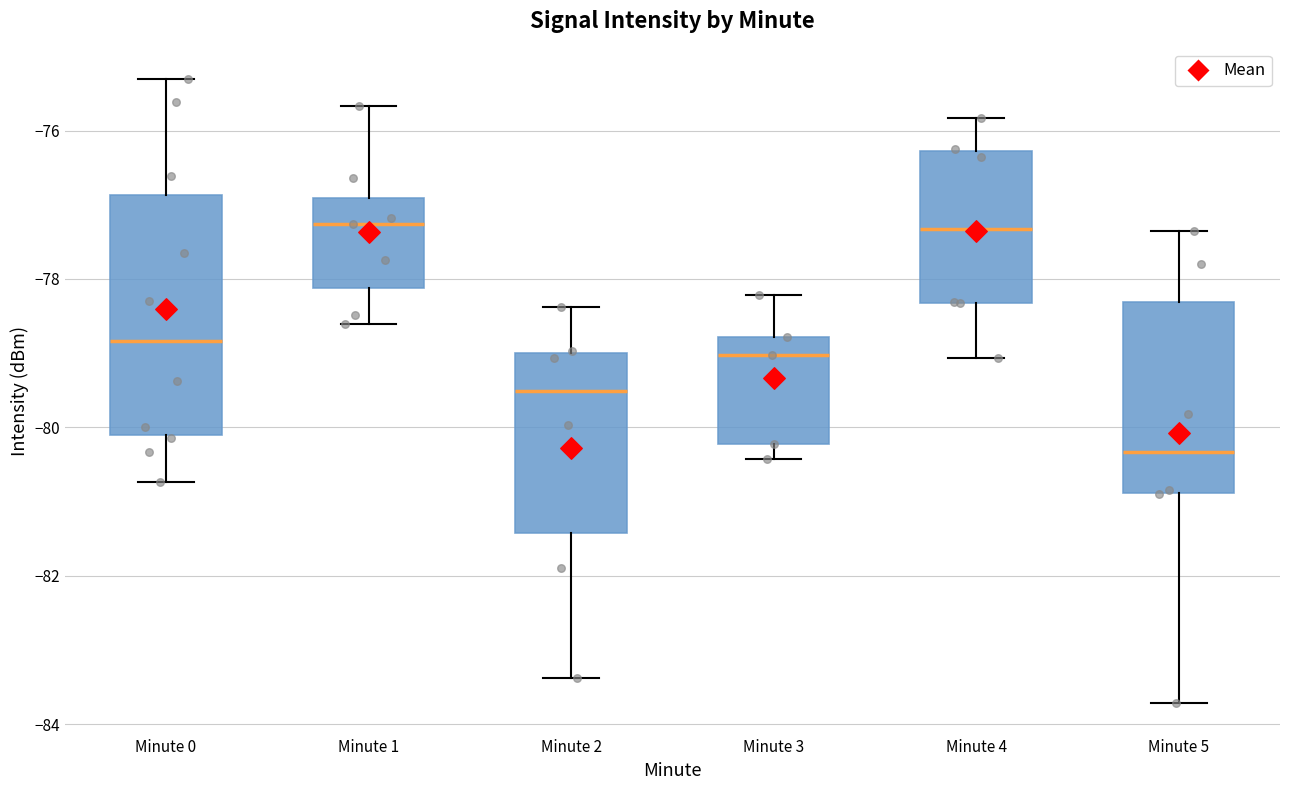

Reading left to right, read every box against the y-axis: the position of its median line, the range the box covers, and the ends of its whiskers. The values are not printed on the chart, so give them approximately, as read against the axis.

Minute 0: median -78.8, box -80.2 to -76.8, whiskers -80.8 to -75.2
Minute 1: median -77.2, box -78.2 to -77.0, whiskers -78.6 to -75.6
Minute 2: median -79.6, box -81.4 to -79.0, whiskers -83.4 to -78.4
Minute 3: median -79.0, box -80.2 to -78.8, whiskers -80.4 to -78.2
Minute 4: median -77.4, box -78.4 to -76.2, whiskers -79.0 to -75.8
Minute 5: median -80.4, box -80.8 to -78.4, whiskers -83.8 to -77.4